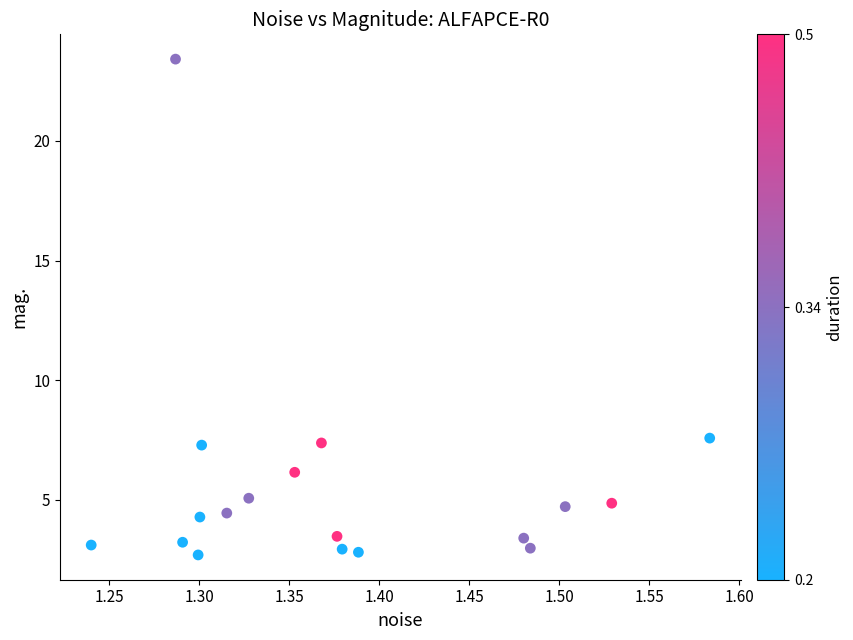

What is the range of Y values (max minus min)?

20.7